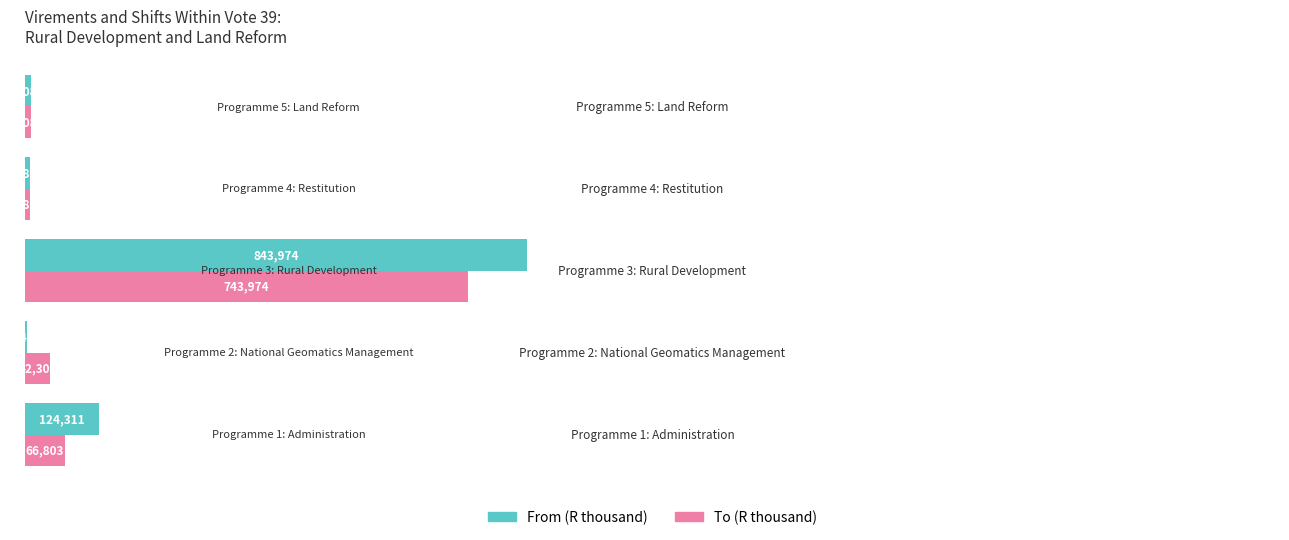

What is the sum of all To (R thousand) values?

870995